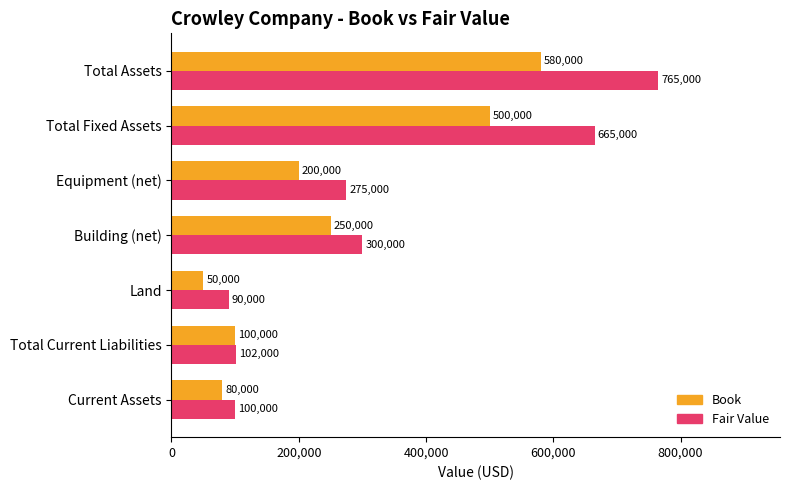

List the series in order of their peak value, lowest first.

Book, Fair Value